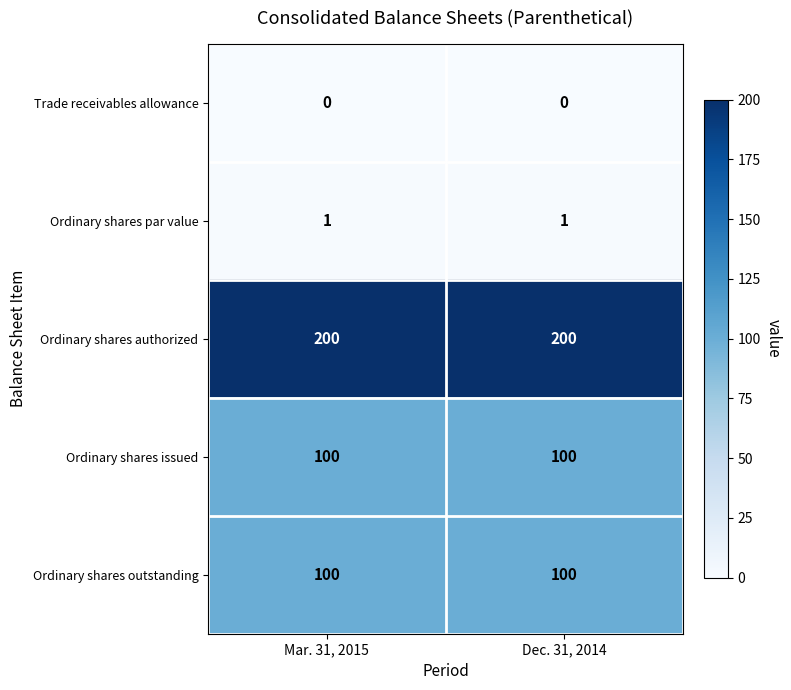

What is the sum of all Ordinary shares authorized values?

400